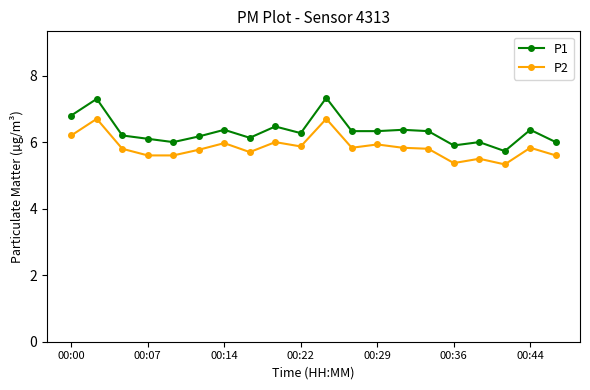

True or false: P2 and P1 intersect in this chart.

False